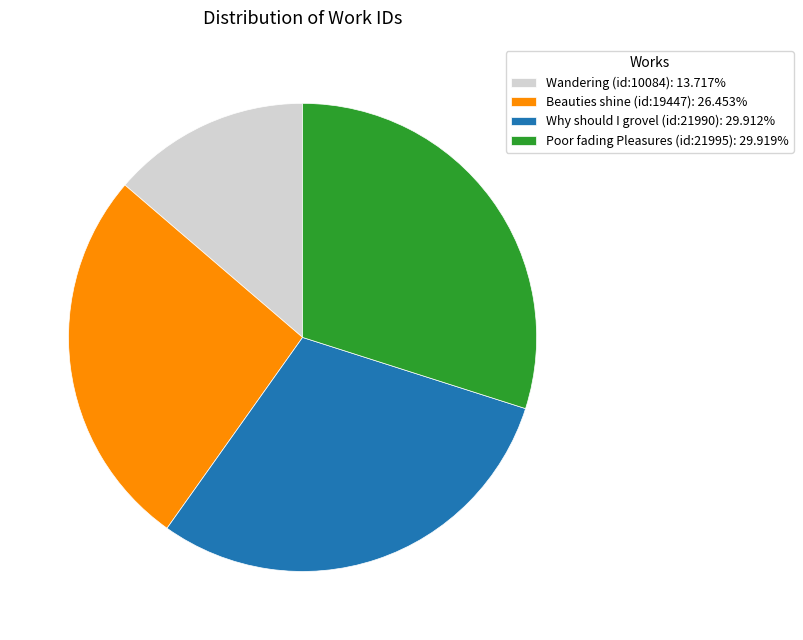

How many slices are in this pie chart?

4